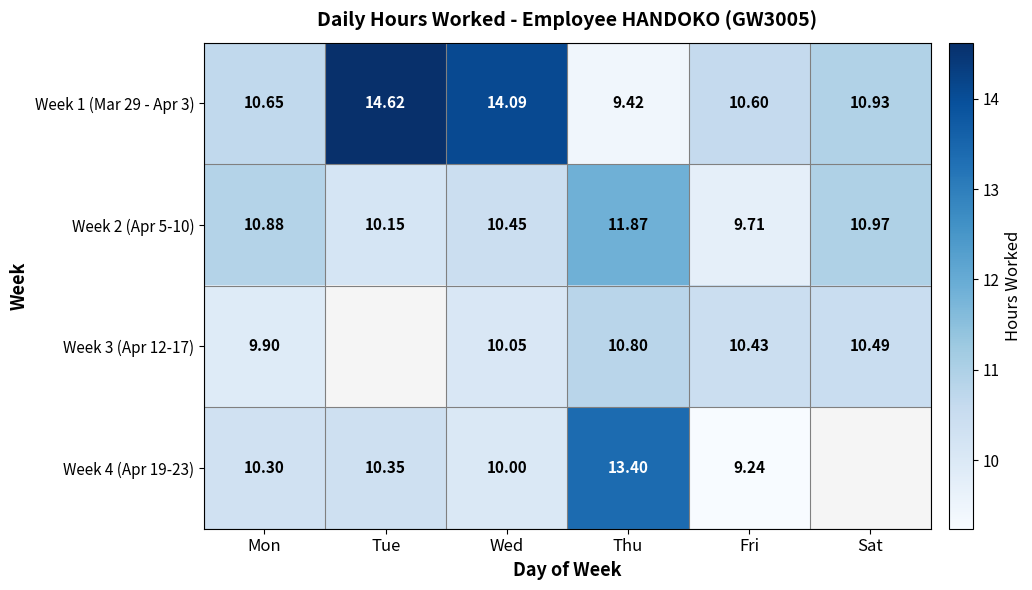

At which label does Week 1 (Mar 29 - Apr 3) first exceed 10?

Mon